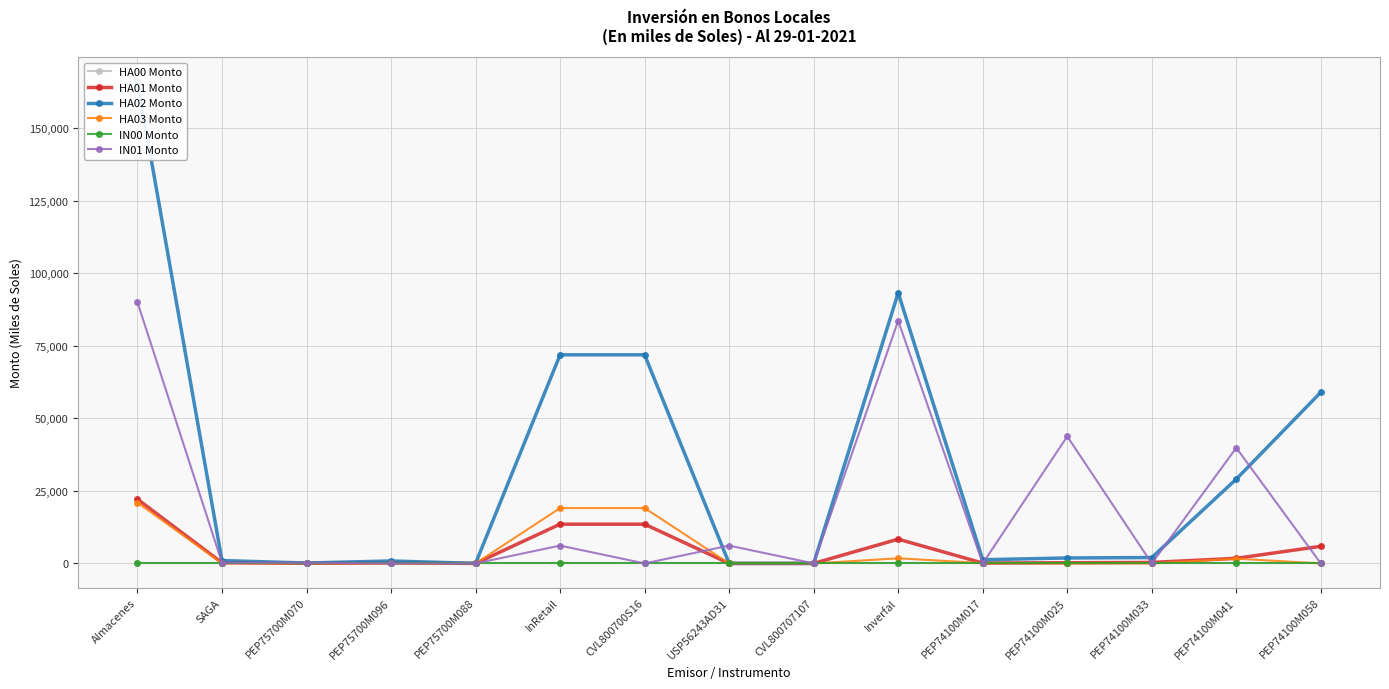

At which category does the chart reach its minimum across all series?

Almacenes